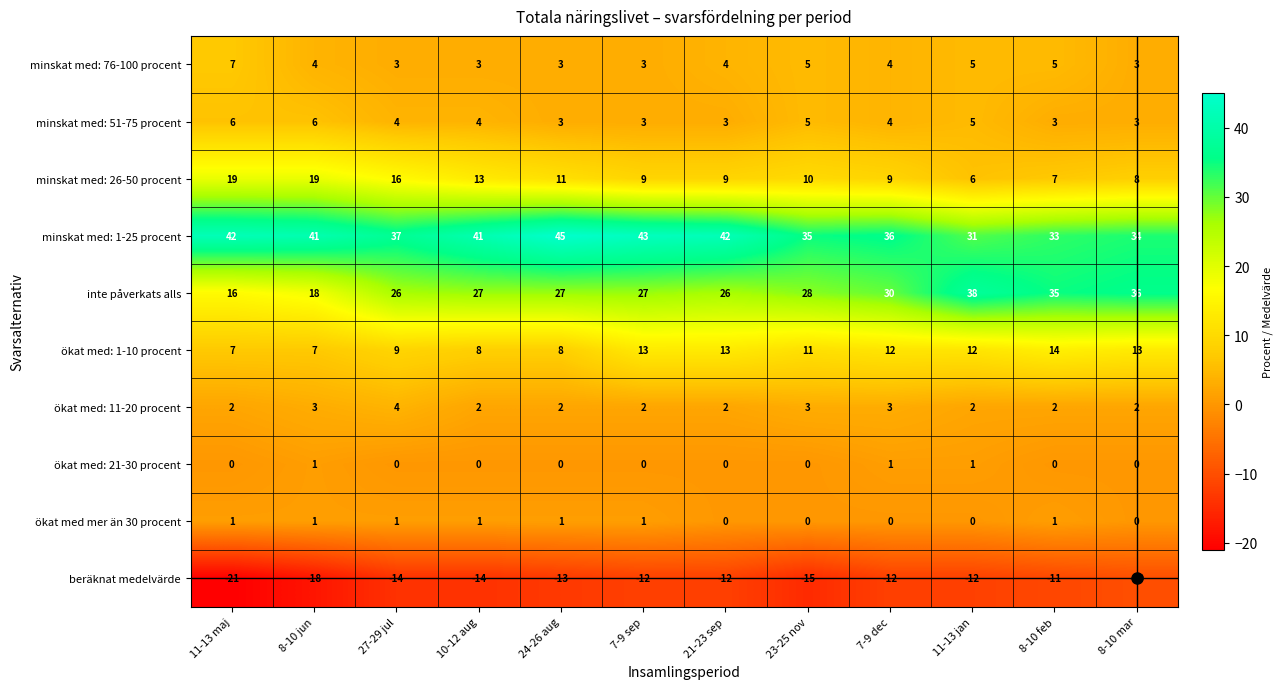

Count the ökat med: 21-30 procent values in the range 0 to 1.

12